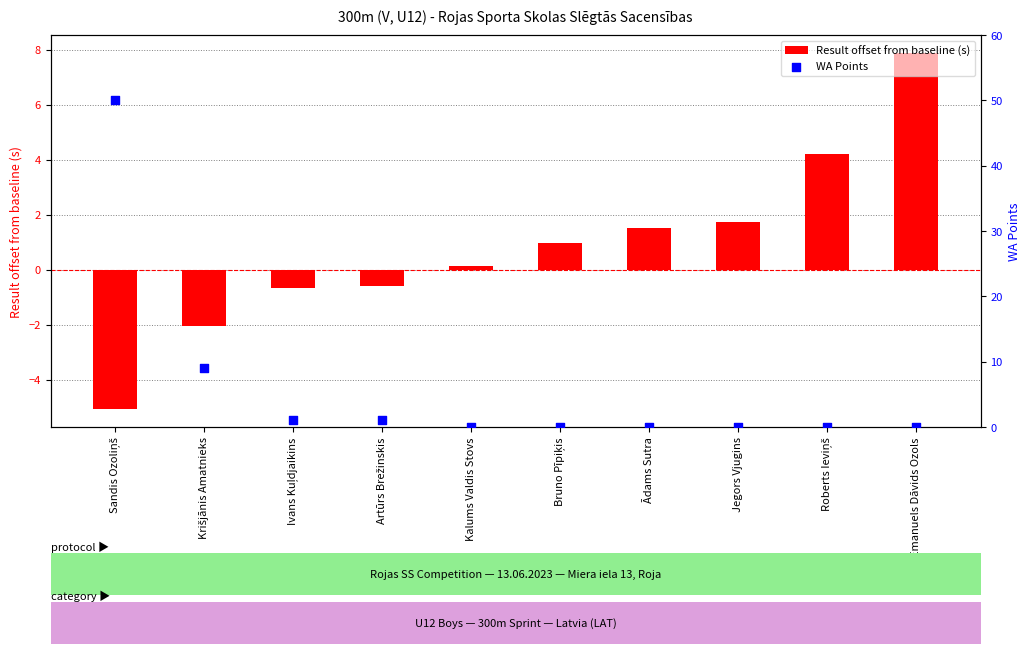

Which series reaches the minimum Y coordinate?

Result offset from baseline (s)